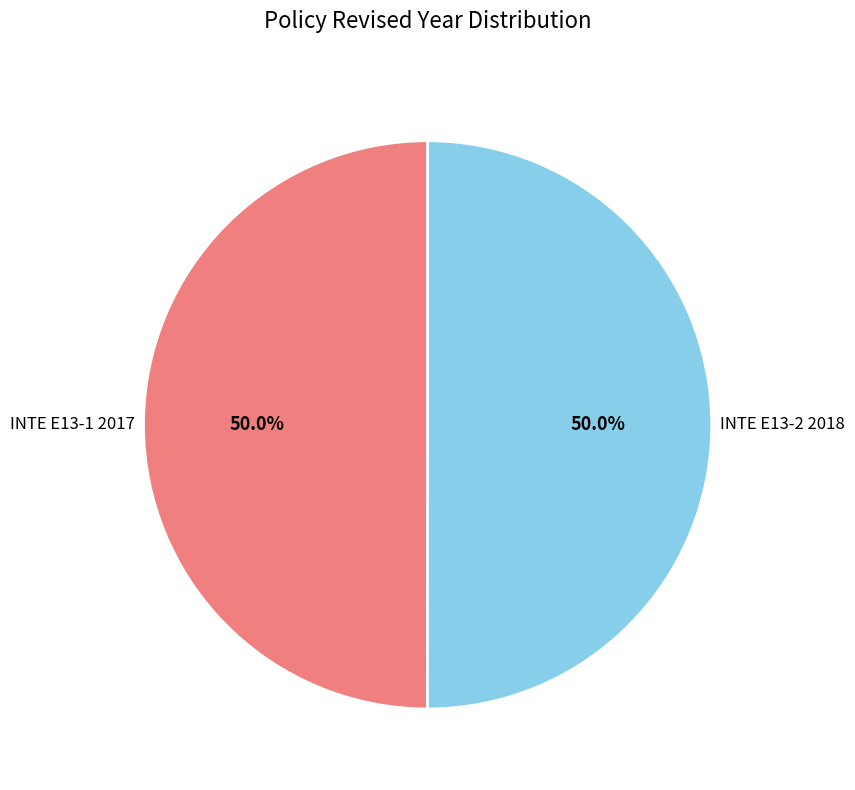

How many segments does this pie chart have?

2